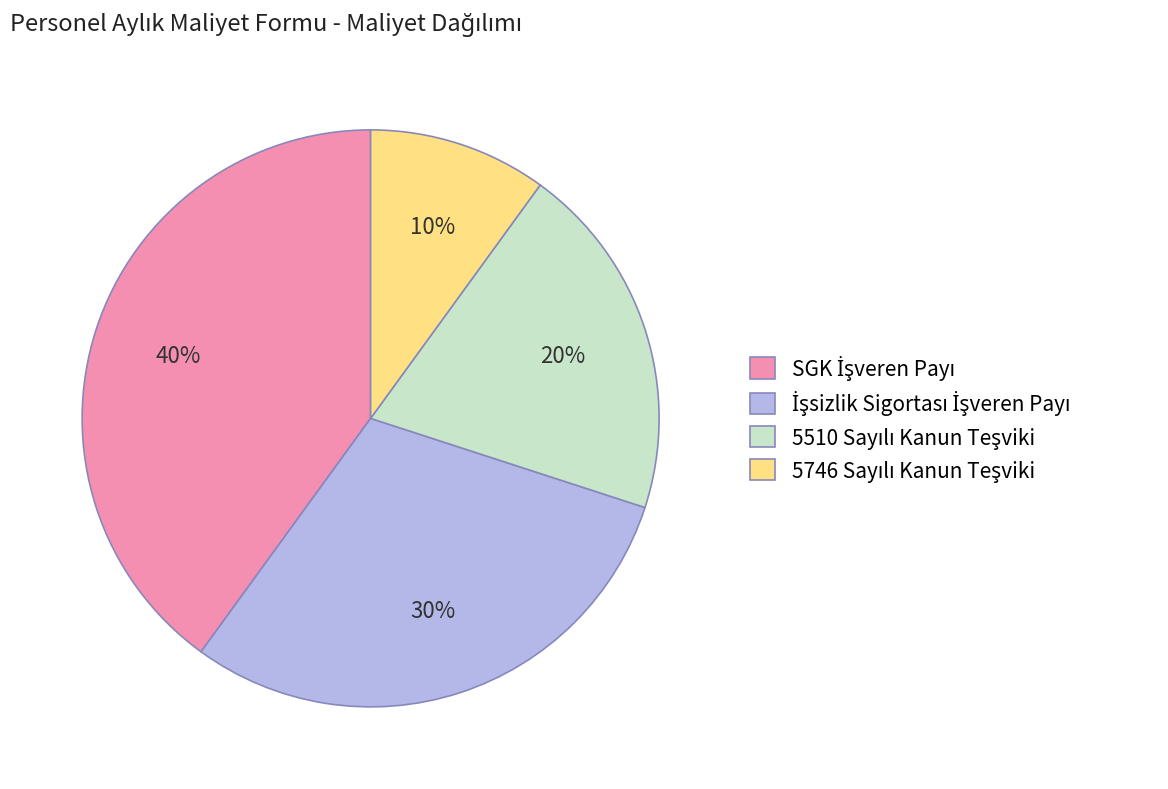

How many segments does this pie chart have?

4